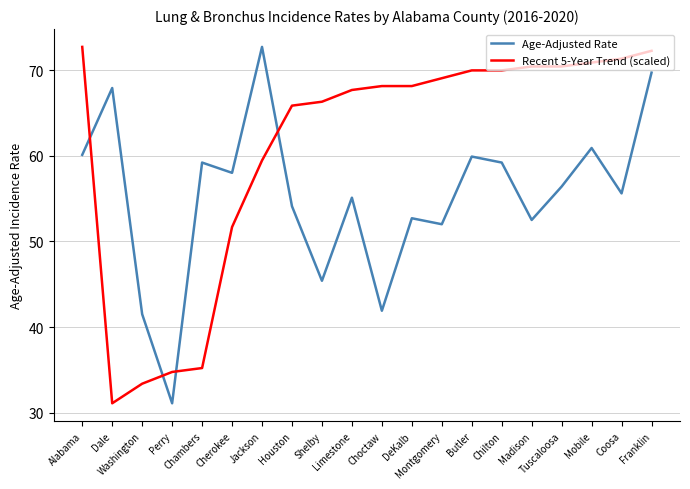

At which category is the sum across all series the highest?

Franklin